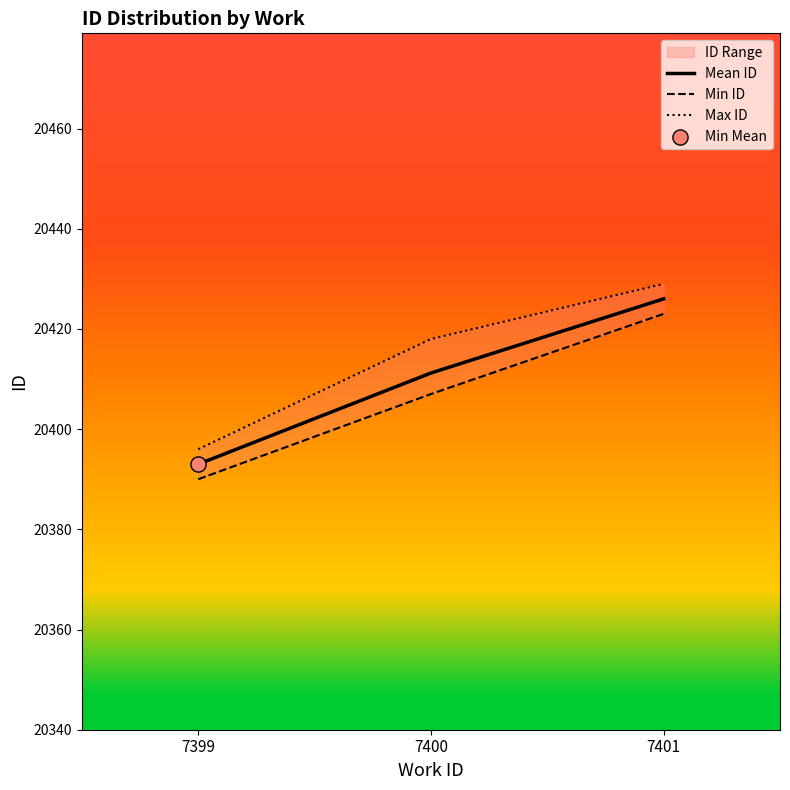

What is the total value across all series at 7401?

61278.0